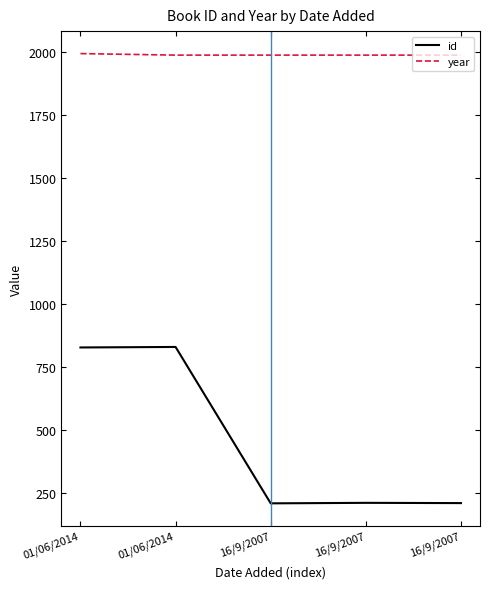

True or false: year has a value of 1992 at 01/06/2014.

True